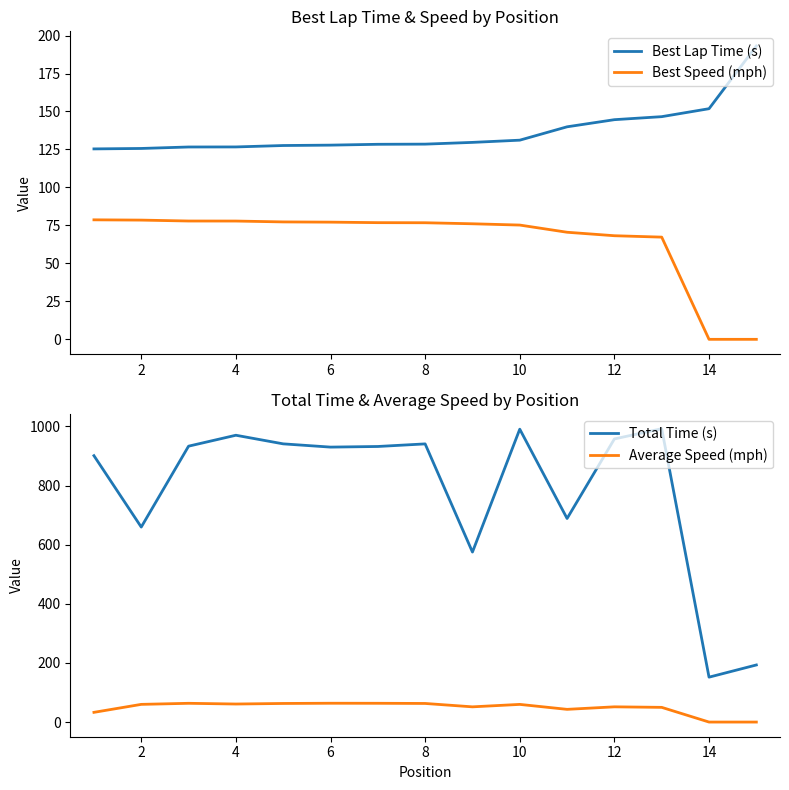

What are all the series names shown in the legend?

Best Lap Time (s), Best Speed (mph), Total Time (s), Average Speed (mph)